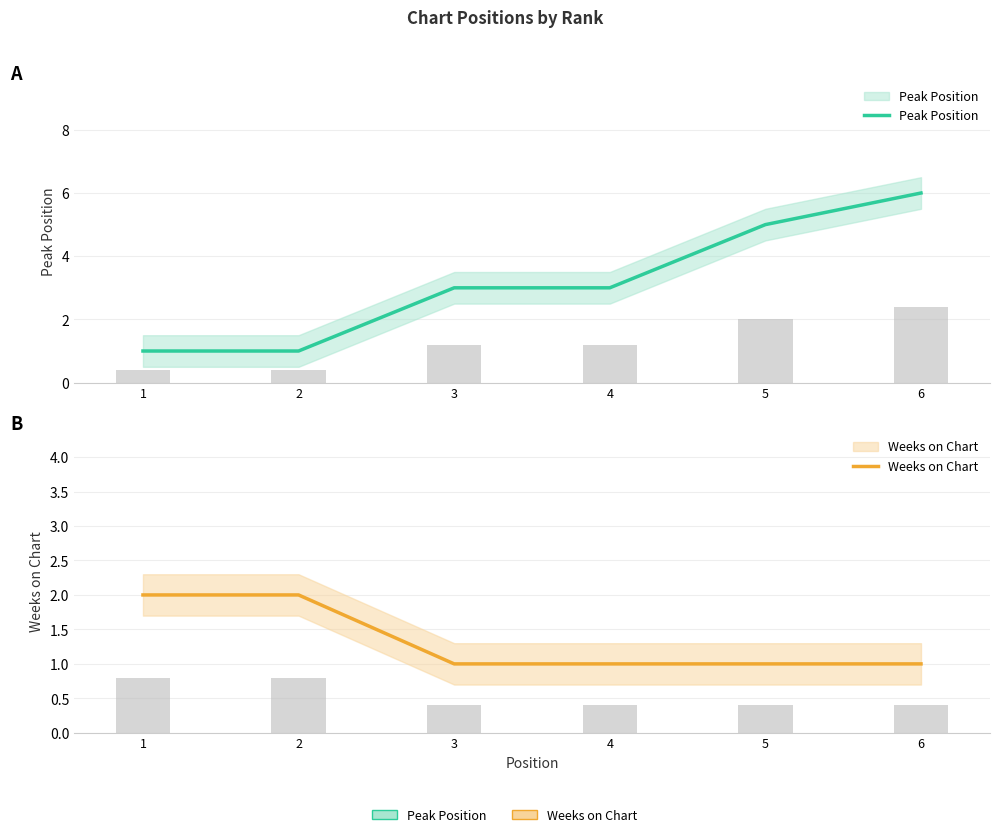

Count the number of data series in this chart.

2